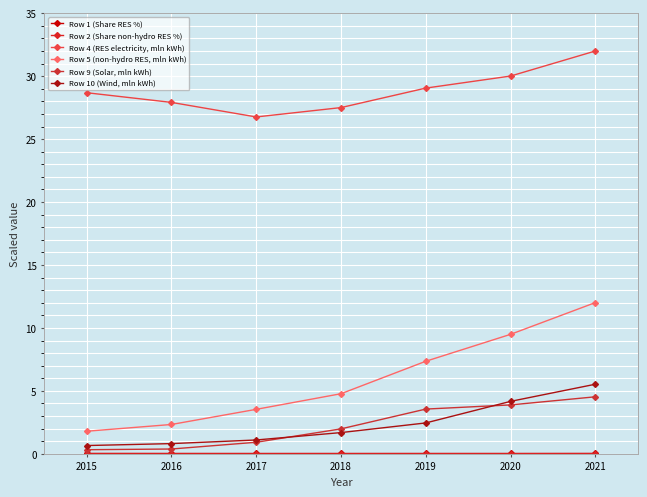

Count the number of data series in this chart.

6